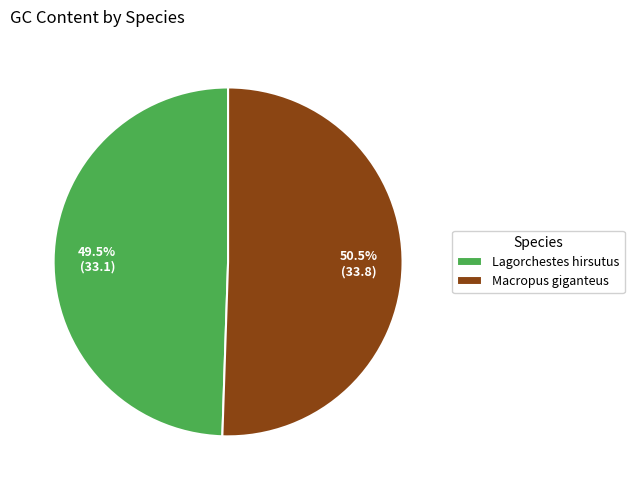

True or false: Lagorchestes hirsutus accounts for 56% of the total.

False